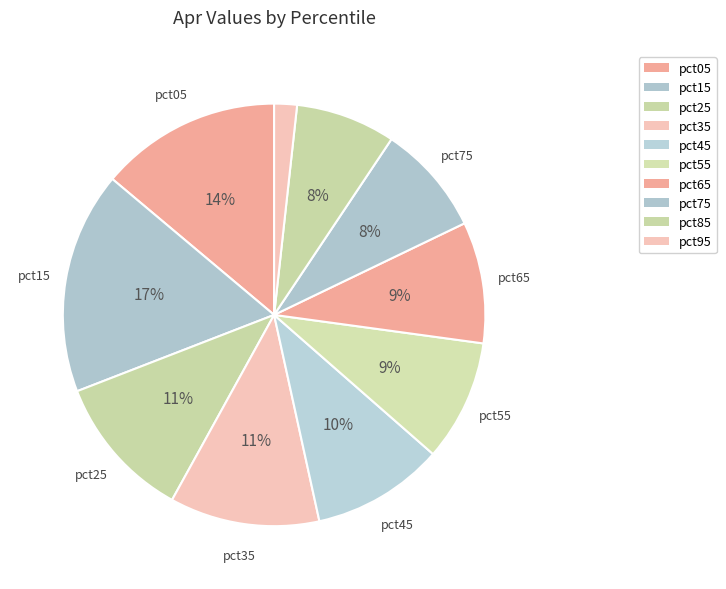

Do pct35 and pct15 together represent more than half of the pie?

No